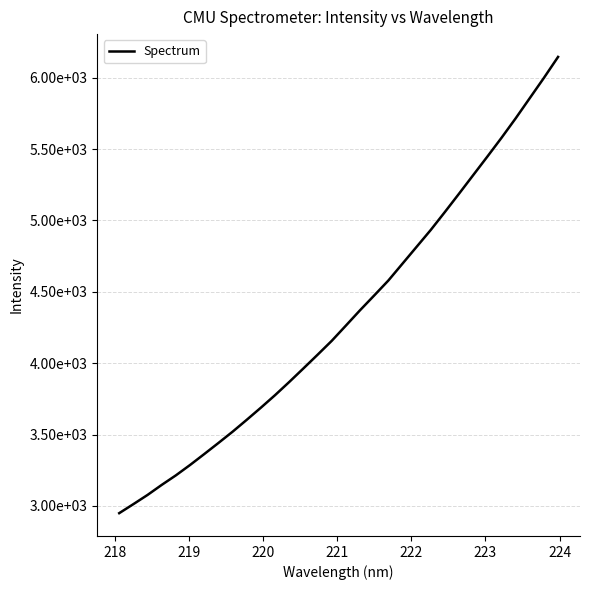

What is the sum of all values?

138574.2